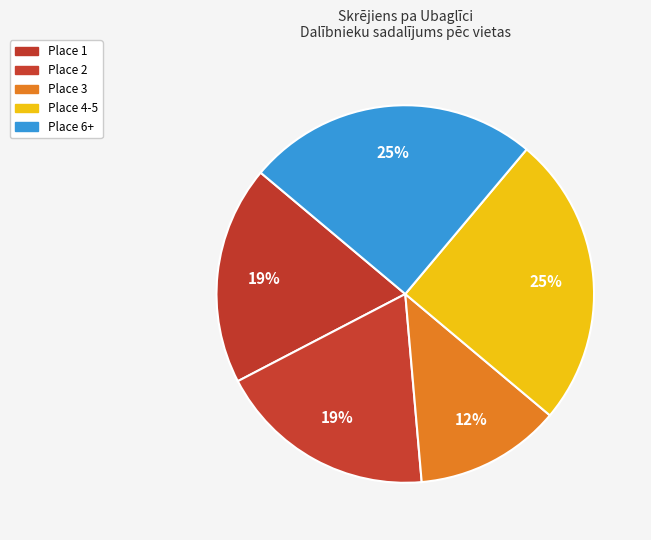

How many slices are in this pie chart?

5